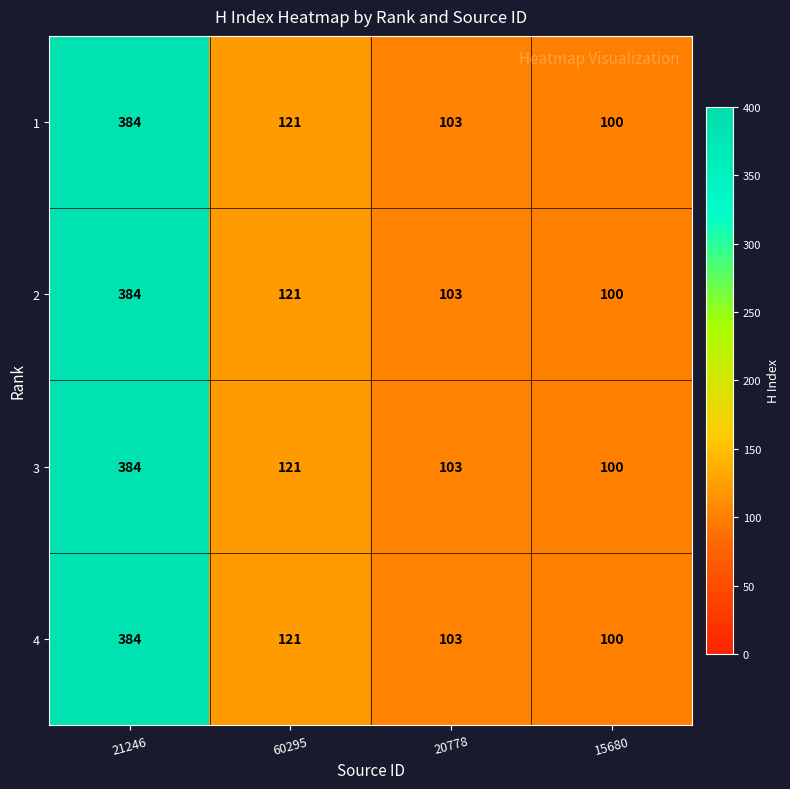

What is the approximate value of 4 at 20778?

103